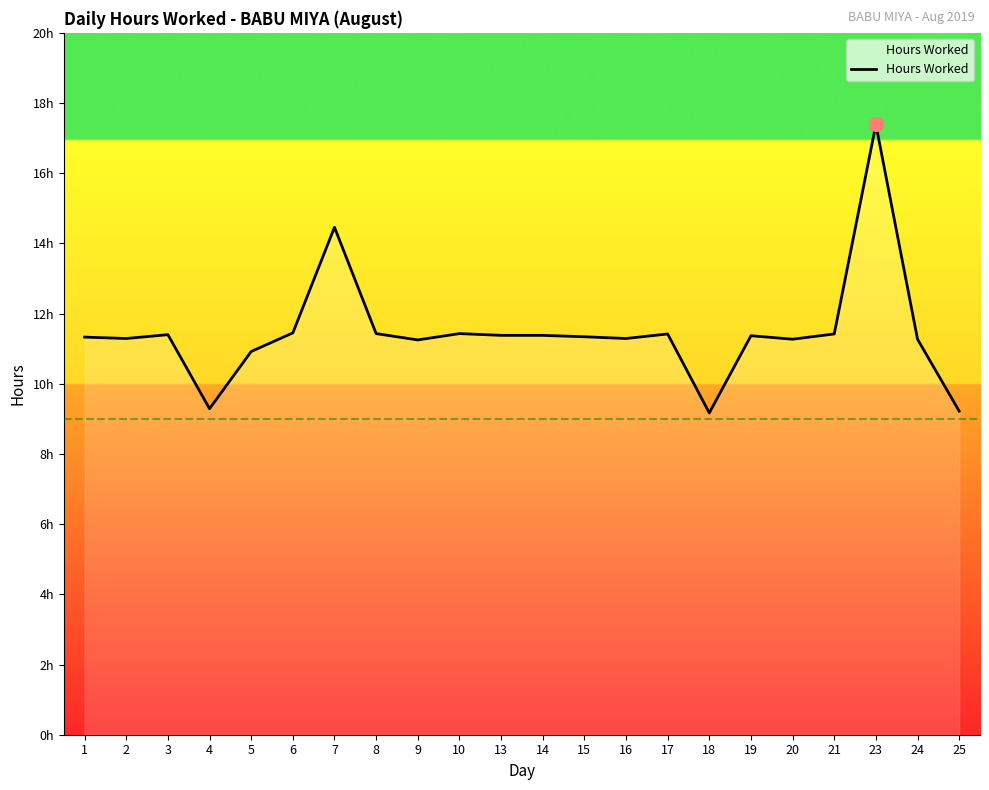

Is this an area chart (filled region under the line)?

Yes